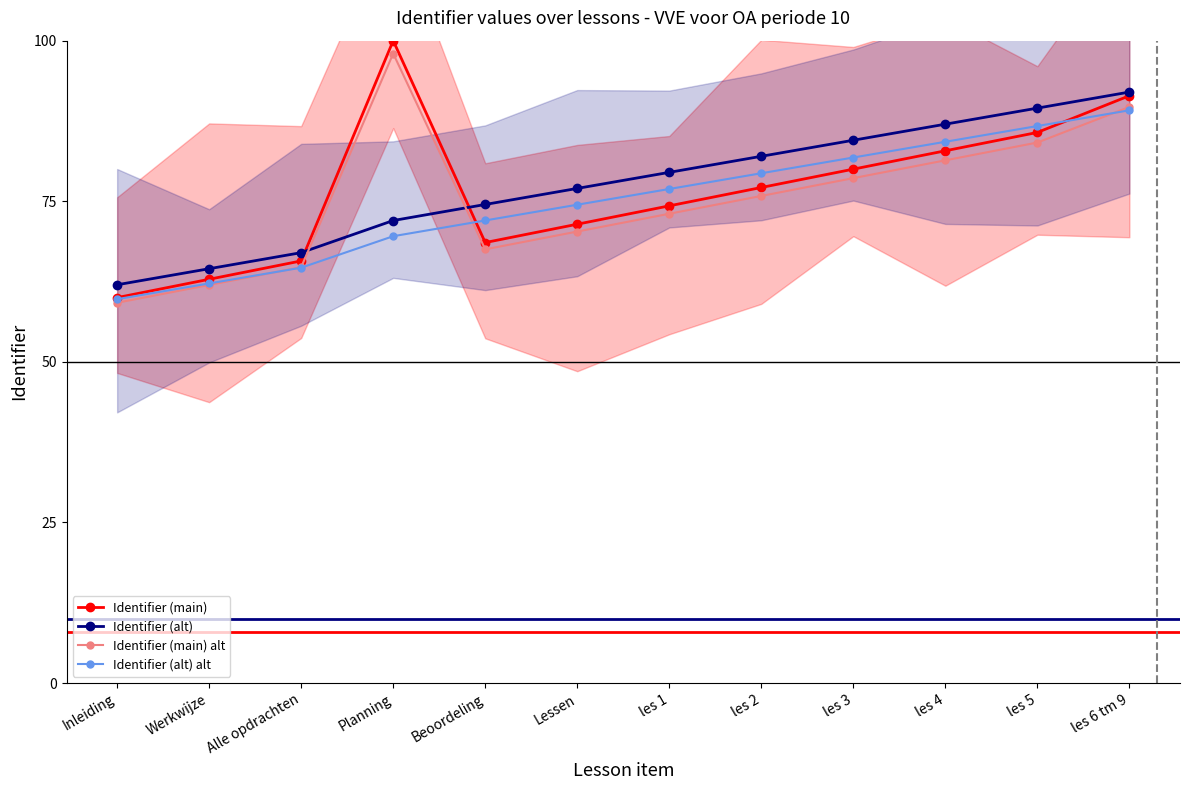

The Identifier (alt) alt series shows 34.1 at Planning. True or false?

False